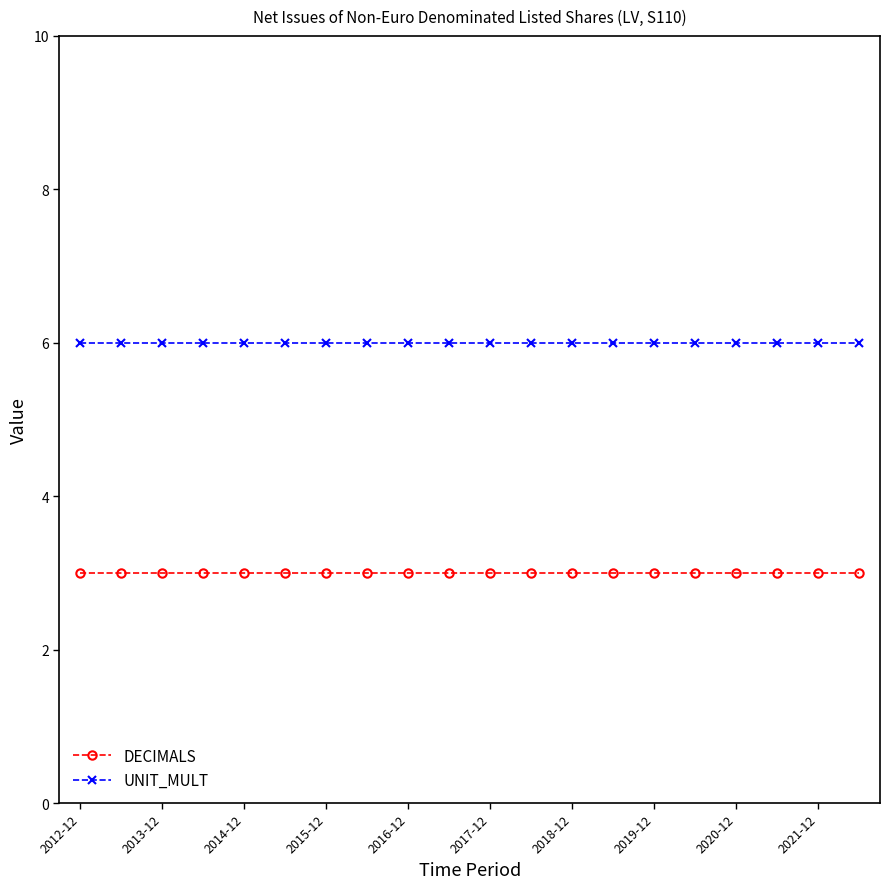

Rank the series by their maximum value, from lowest to highest.

DECIMALS, UNIT_MULT